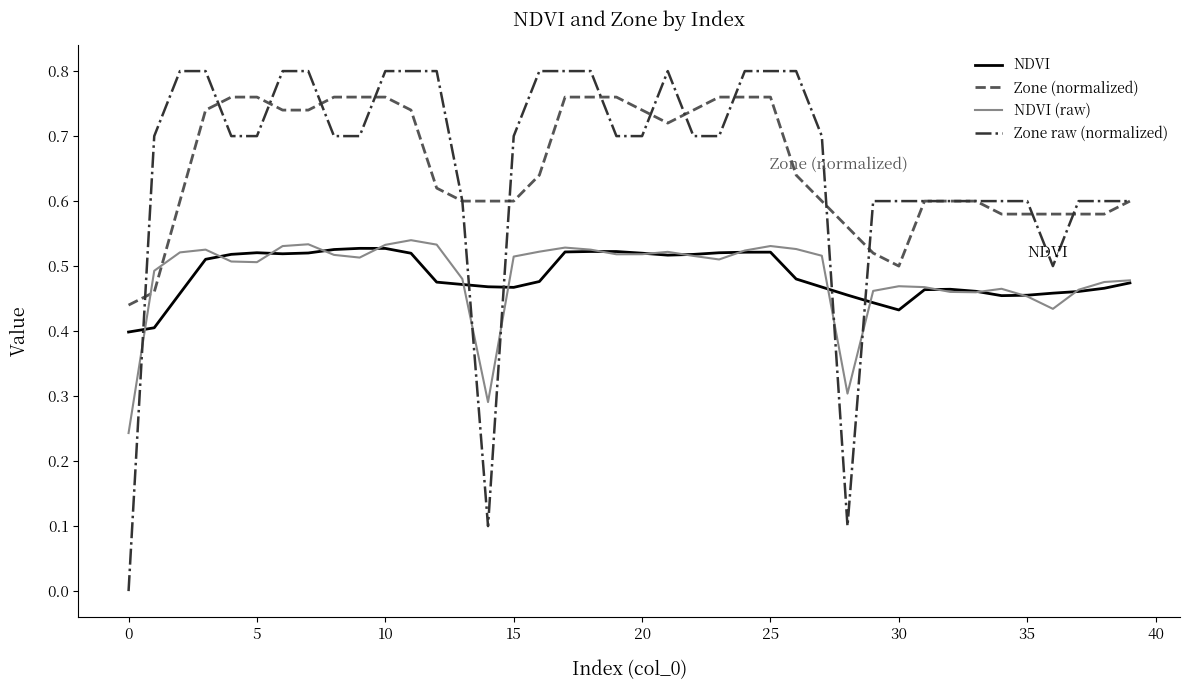

Which series has the widest spread of values?

Zone raw (normalized)